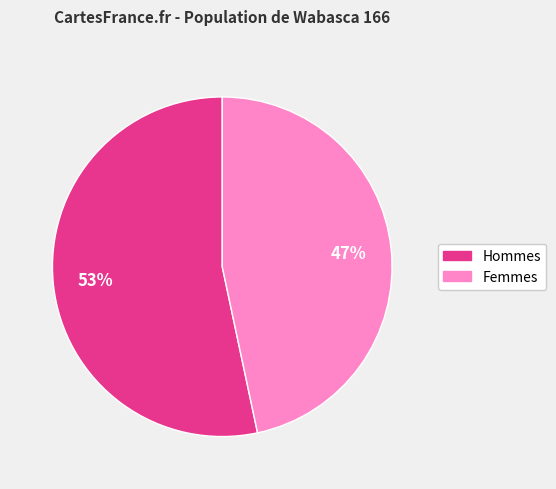

To the nearest percent, what is the average slice percentage?

50%